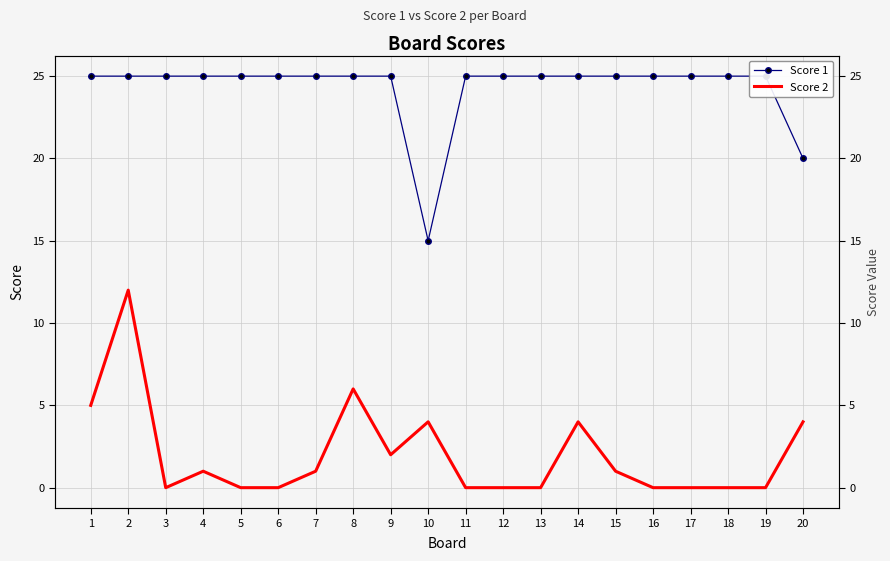

True or false: Score 1 has a value of 25 at 6.

True